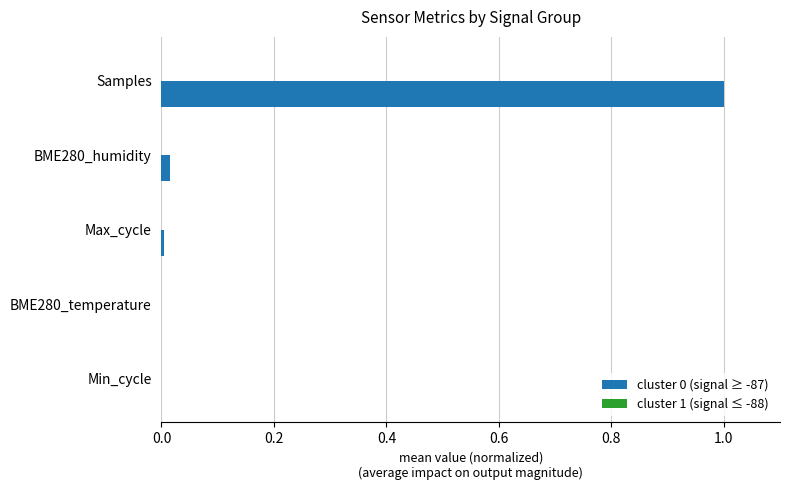

Which category has the highest value across all series?

Samples